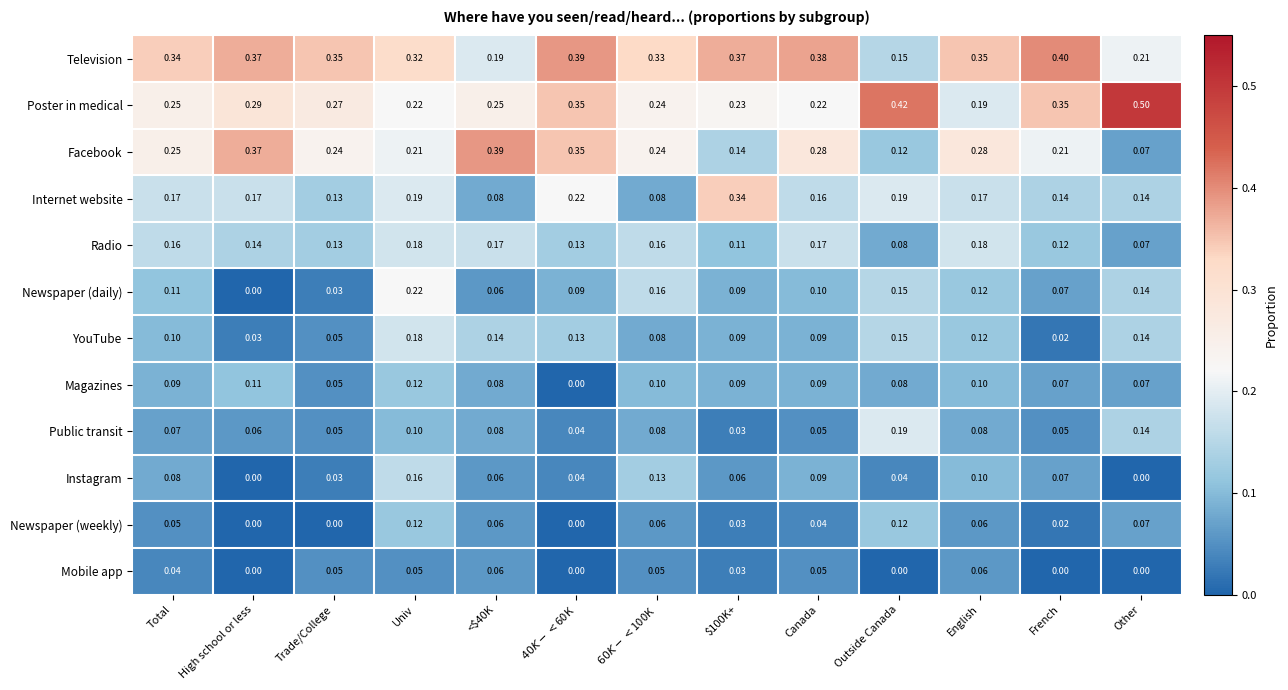

Which series has the largest total across all categories?

Television